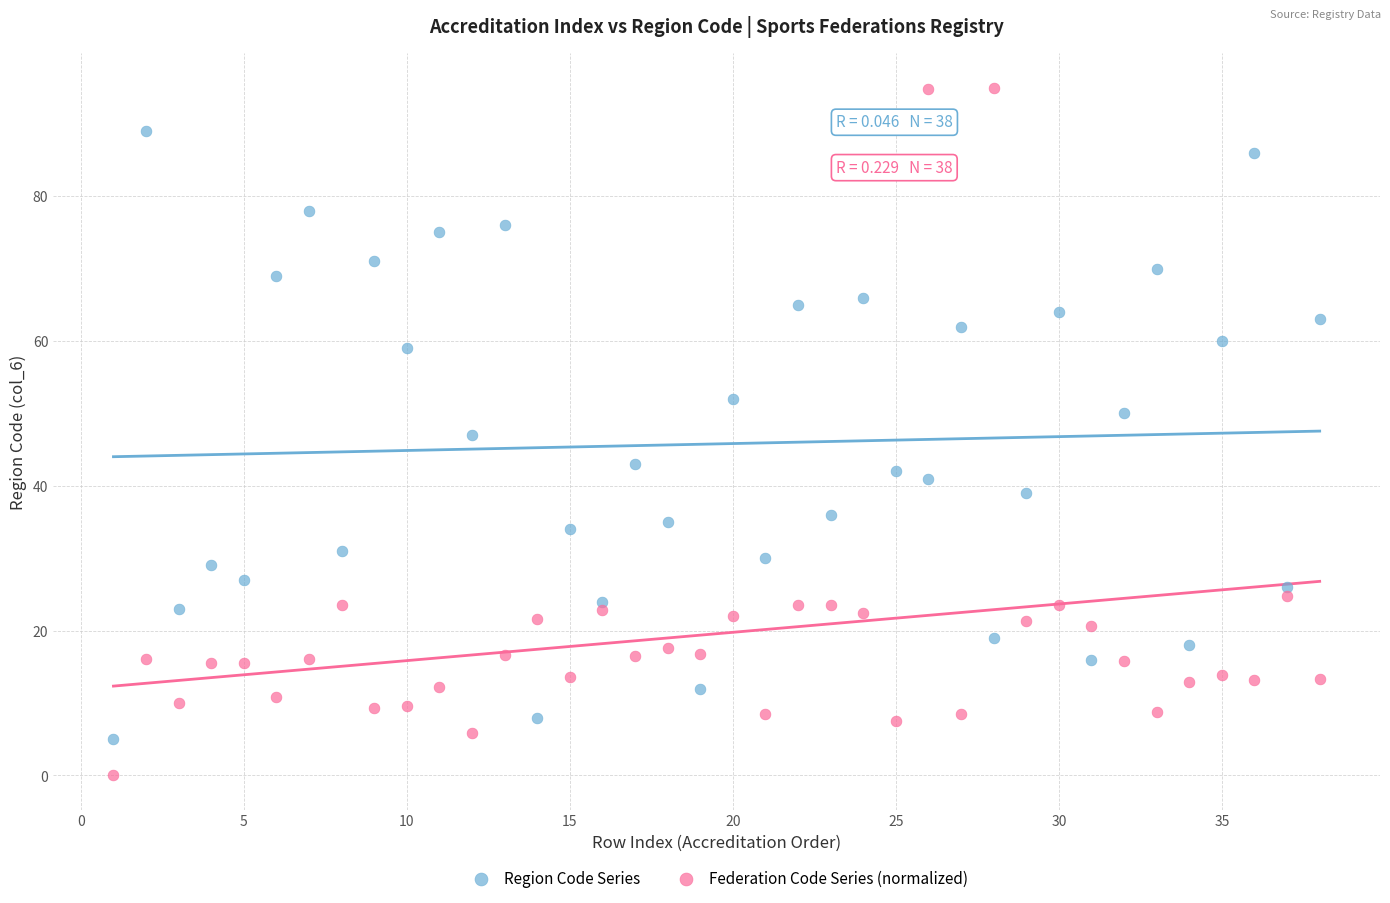

Across all data points, what is the range of Y values (max minus min)?

95.0